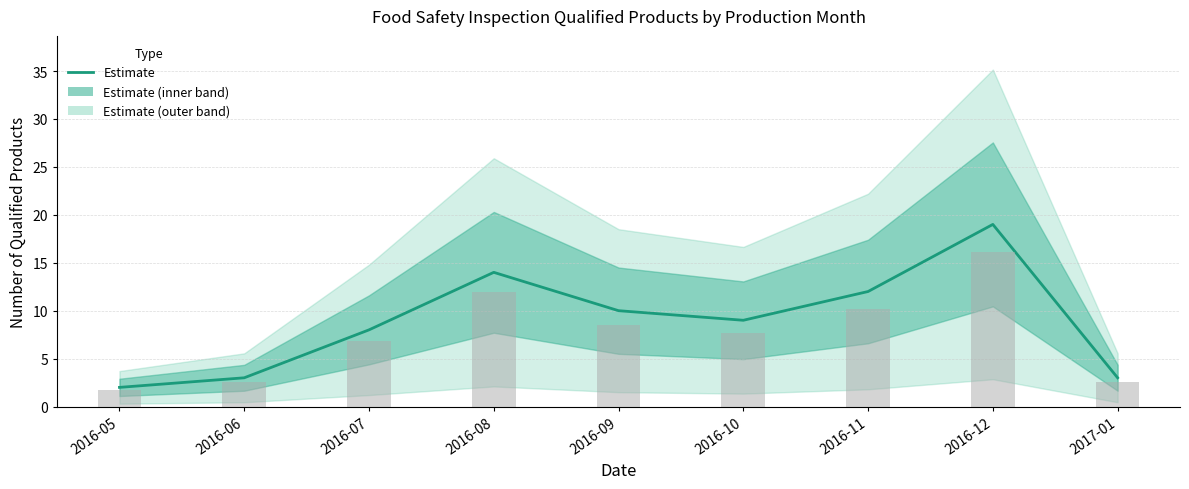

Which category has the lowest value across all series?

2016-05